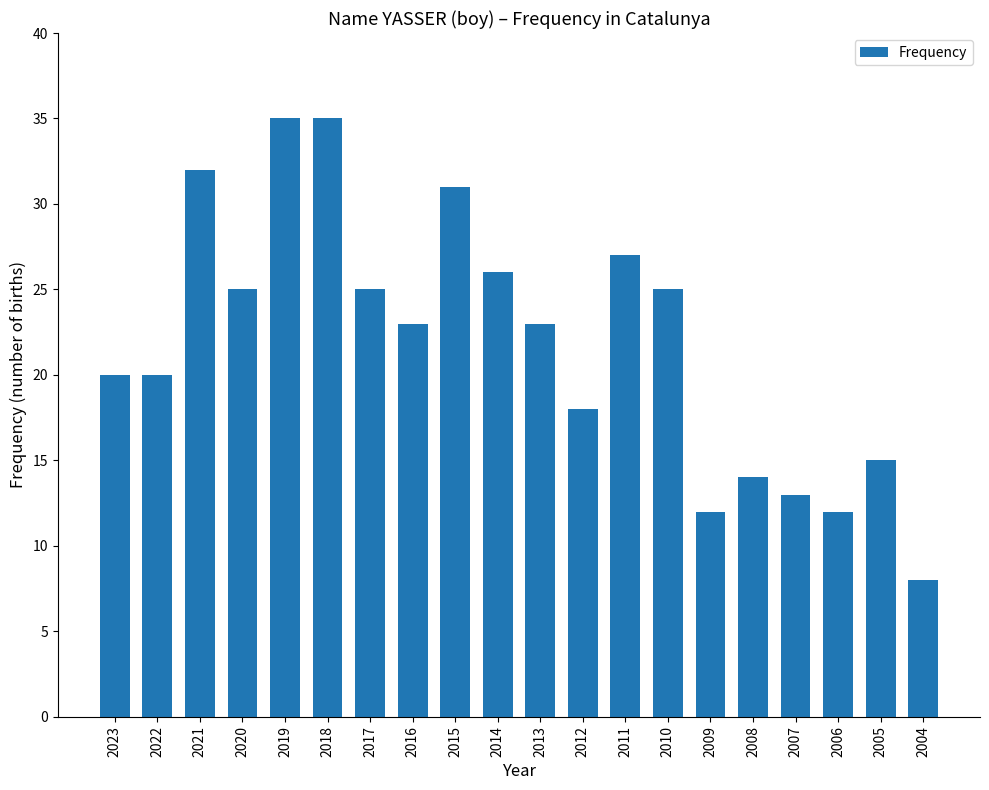

Reading left to right, transcribe all the data shown in this chart.

2023=20	2022=20	2021=32	2020=25	2019=35	2018=35	2017=25	2016=23	2015=31	2014=26	2013=23	2012=18	2011=27	2010=25	2009=12	2008=14	2007=13	2006=12	2005=15	2004=8